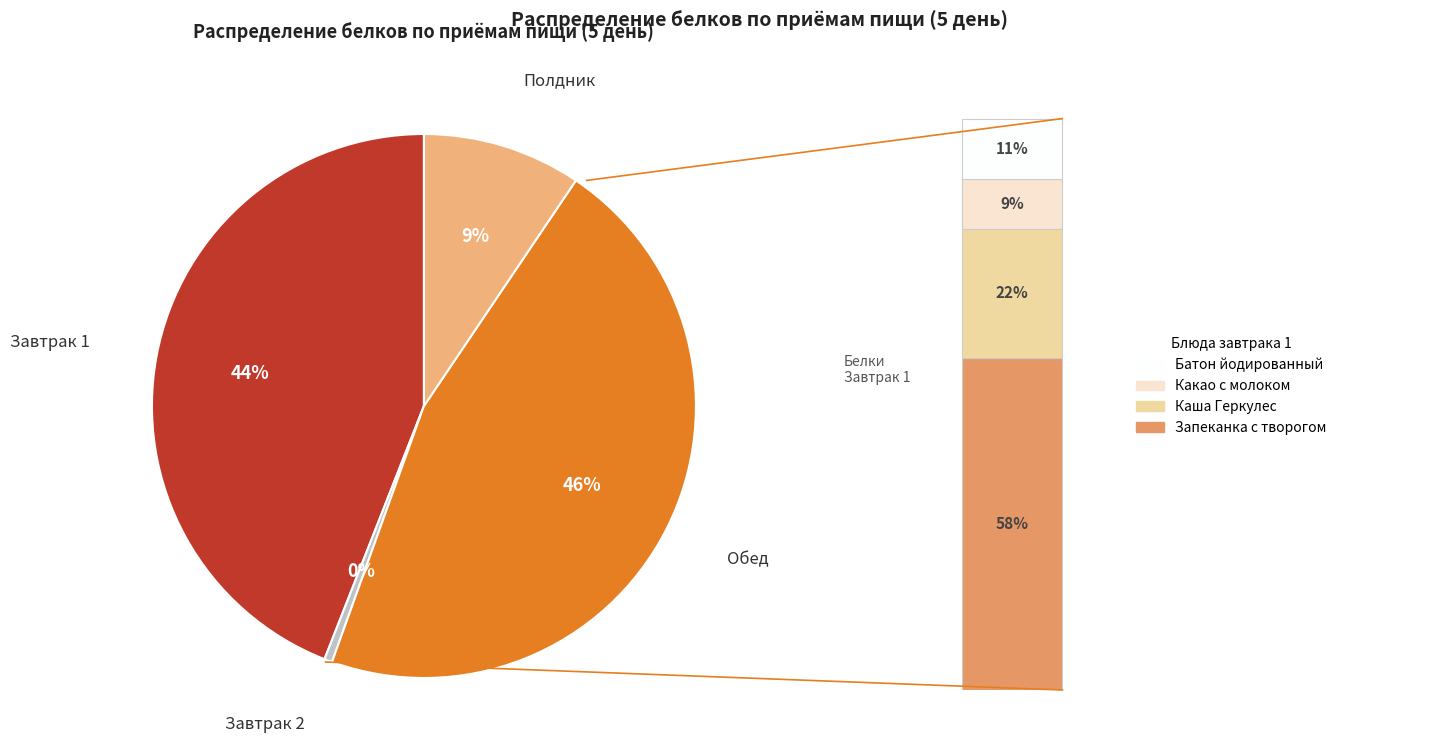

To the nearest percent, what is the combined percentage of Завтрак 1 and Полдник?

53%